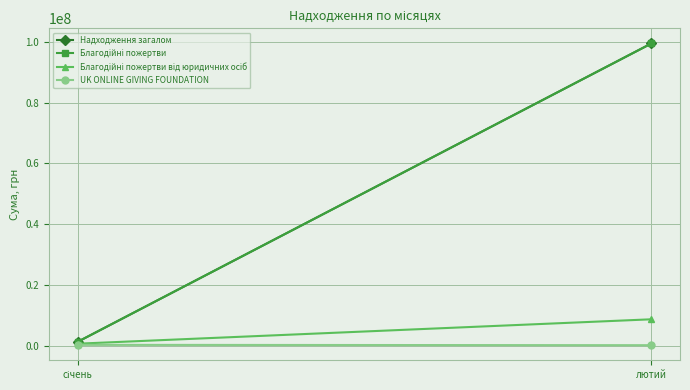

How many data points in Надходження загалом are above 99407825?

1